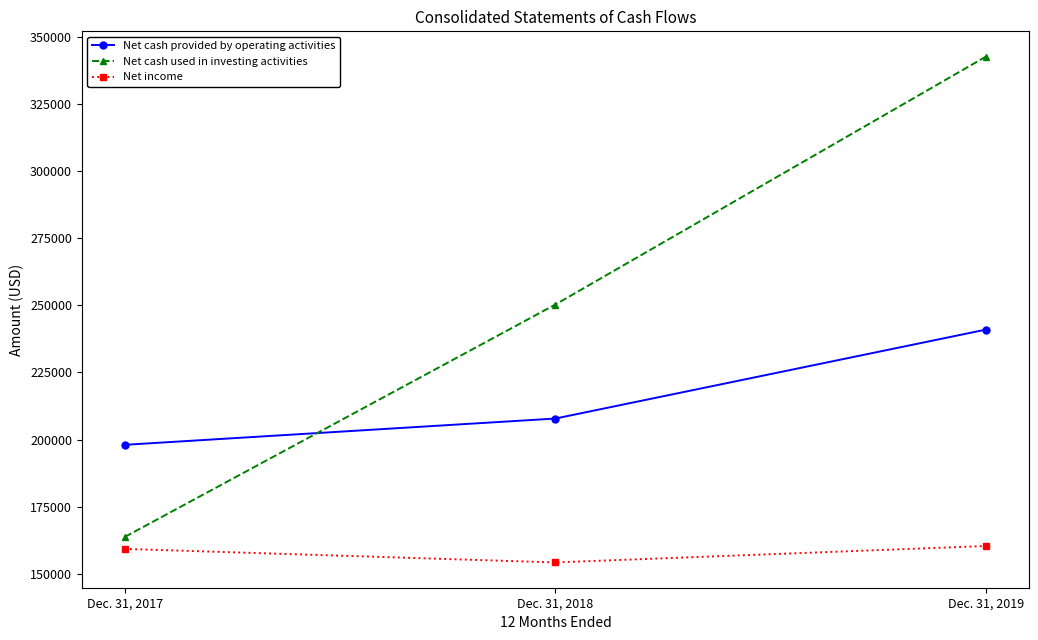

What is the spread (max minus min) of values at Dec. 31, 2019?

182072